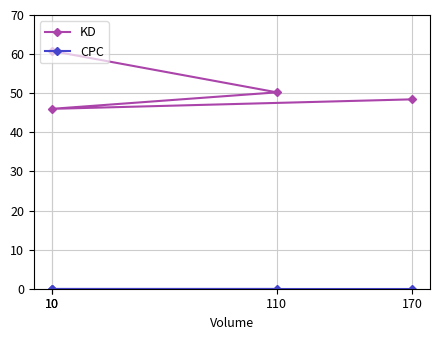

Between 170 and 110, which series saw the biggest shift?

KD